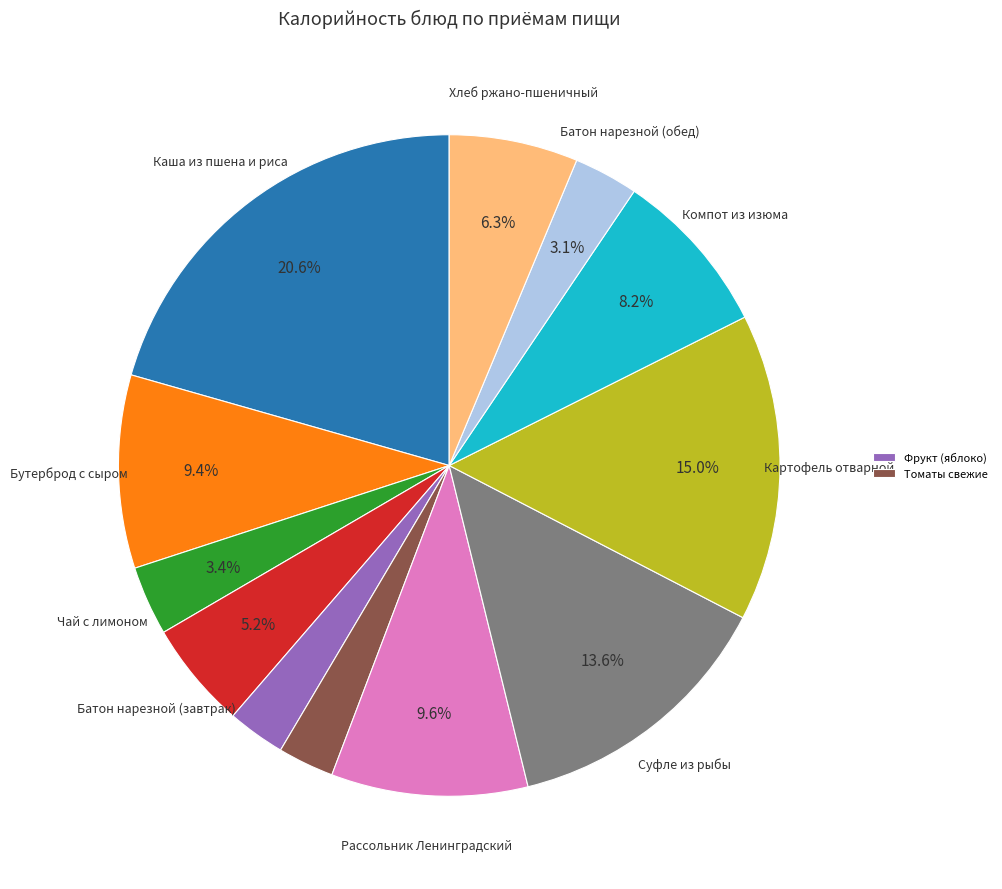

Is there a majority slice in this chart?

No